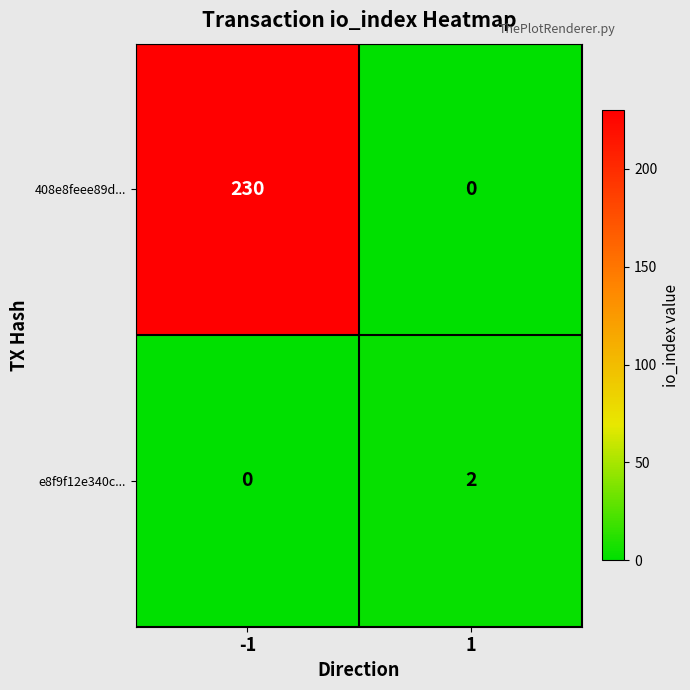

Reading left to right, extract all data points from this chart.

408e8feee89d...: 230	0
e8f9f12e340c...: 0	2